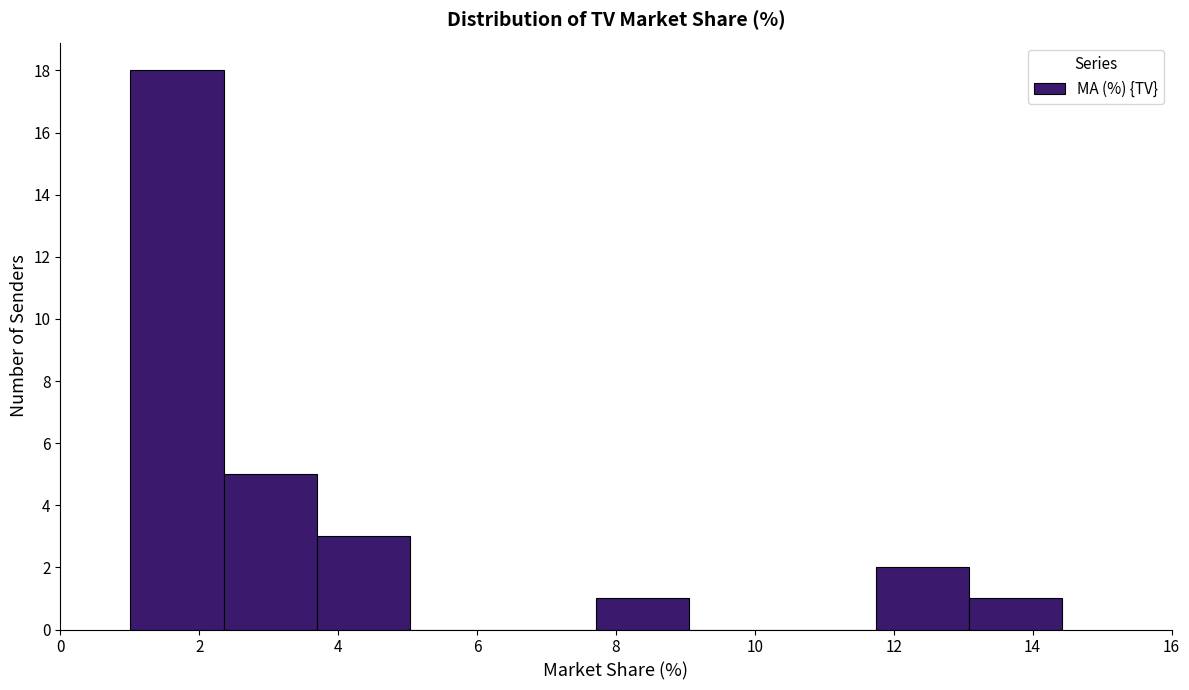

Reading left to right, transcribe this chart: for each bar, give the range it covers on the x-axis and its height. Neither the bar edges nor the heights are printed on the chart, so give them approximately, as read against the axes.

1.0 to 2.4: 18
2.4 to 3.6: 5
3.6 to 5.0: 3
5.0 to 6.4: 0
6.4 to 7.8: 0
7.8 to 9.0: 1
9.0 to 10.4: 0
10.4 to 11.8: 0
11.8 to 13.0: 2
13.0 to 14.4: 1